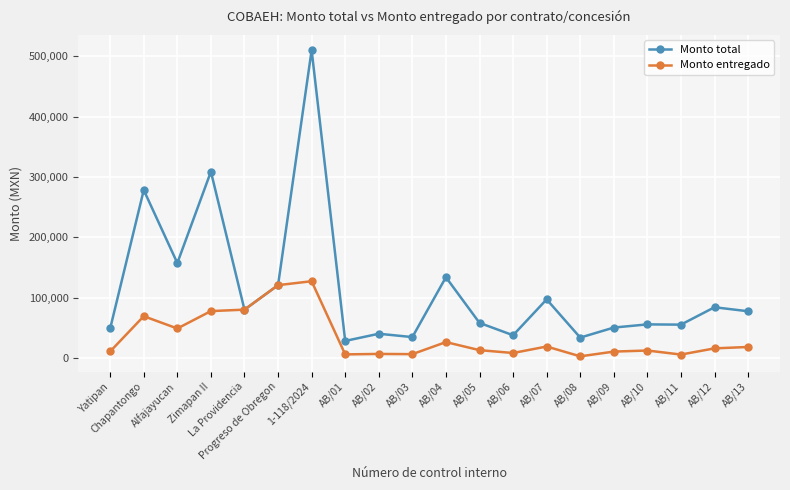

At which category is the sum across all series the highest?

1-118/2024